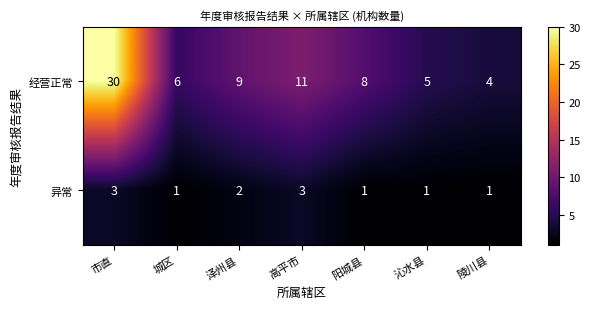

What is the minimum value for 经营正常?

4